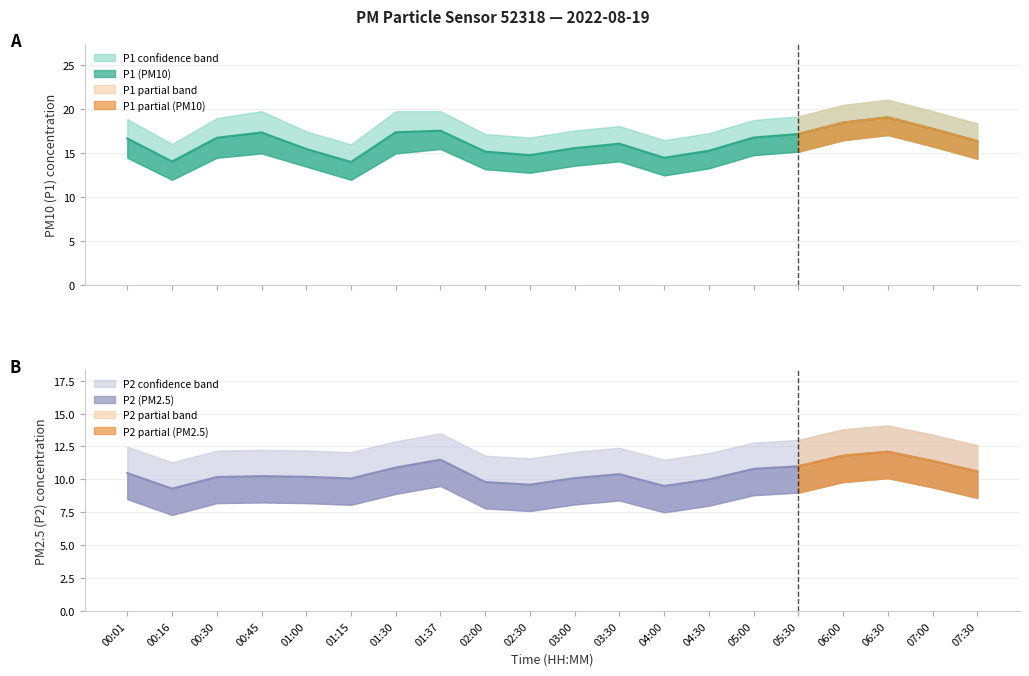

Is this an area chart (filled region under the line)?

No